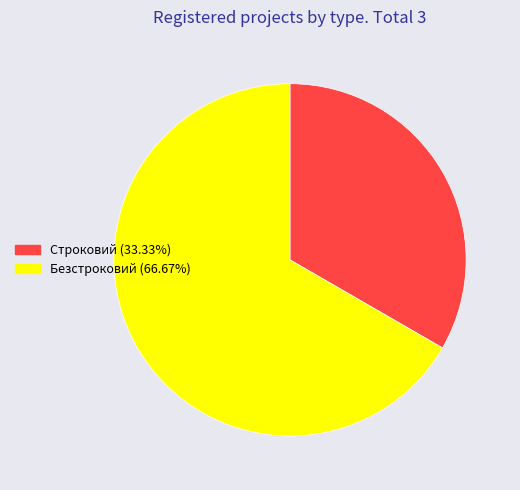

The Безстроковий slice represents 72% of the pie. True or false?

False